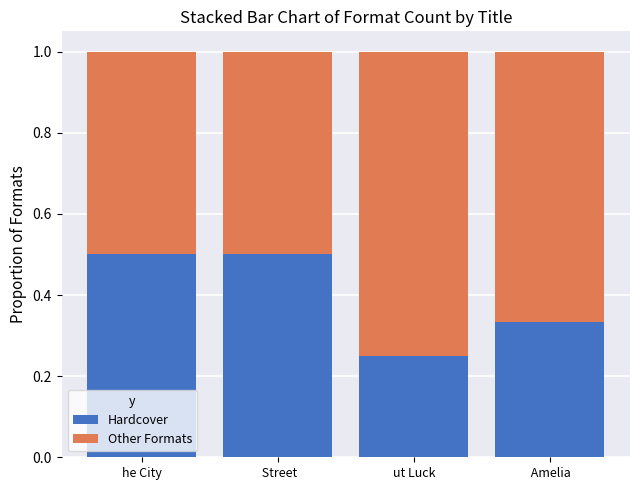

How many Hardcover values are between 0 and 1?

4